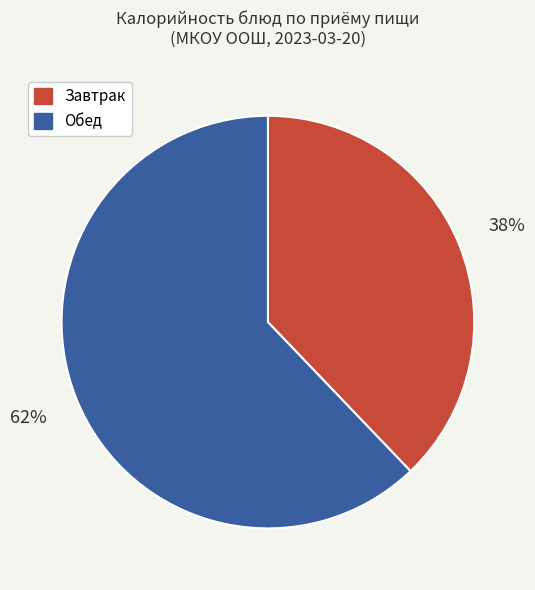

To the nearest percent, what is the average slice percentage?

50%